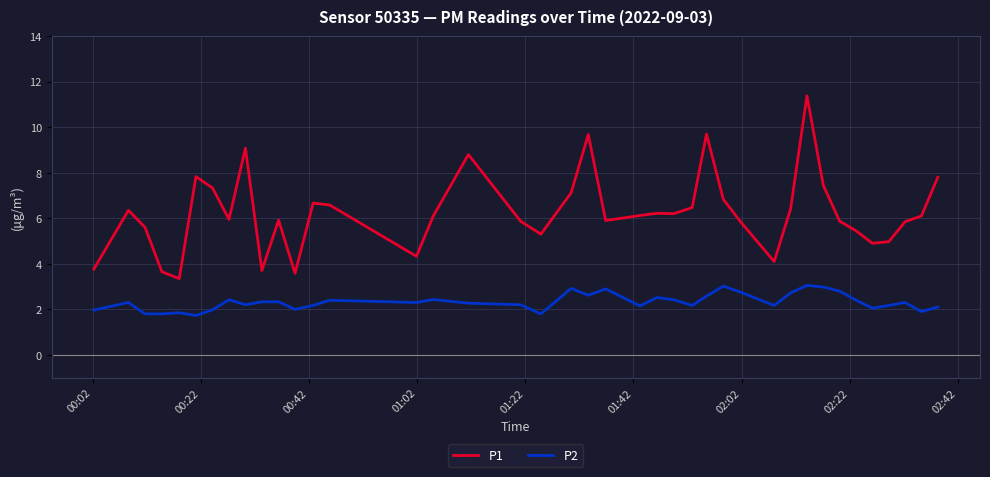

Rank the series by their maximum value, from highest to lowest.

P1, P2